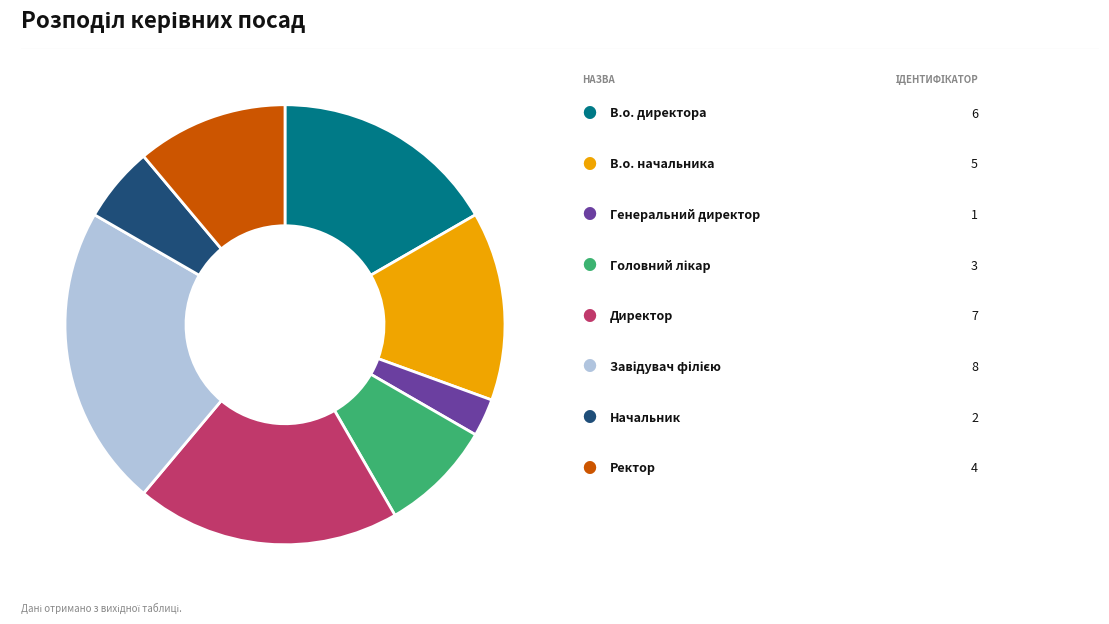

Does any single category account for the majority?

No